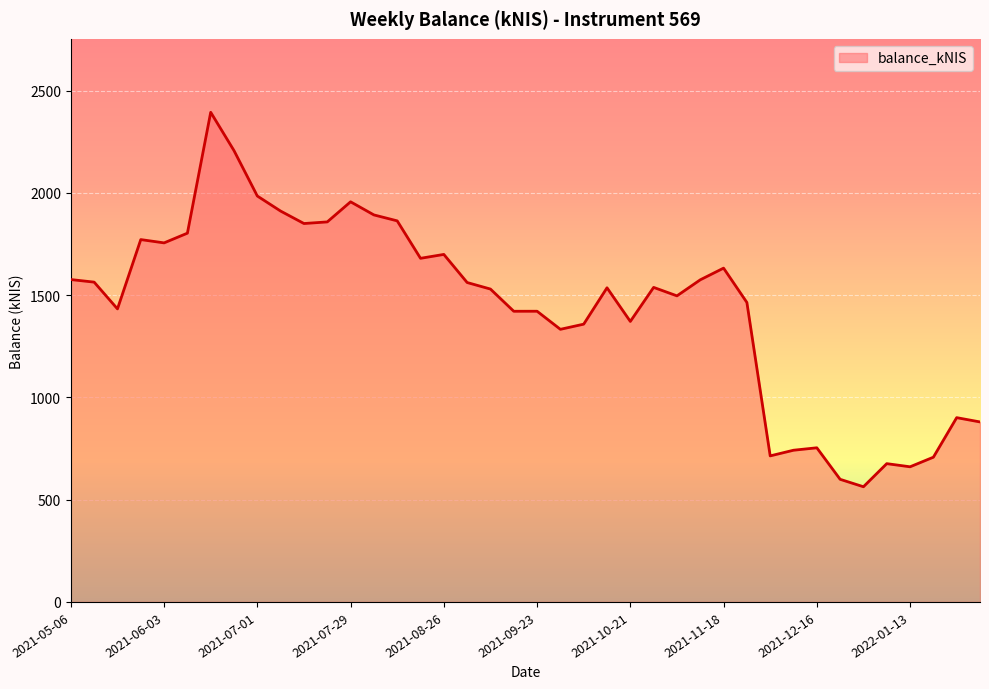

What is the difference between the maximum and minimum values?

1830.5